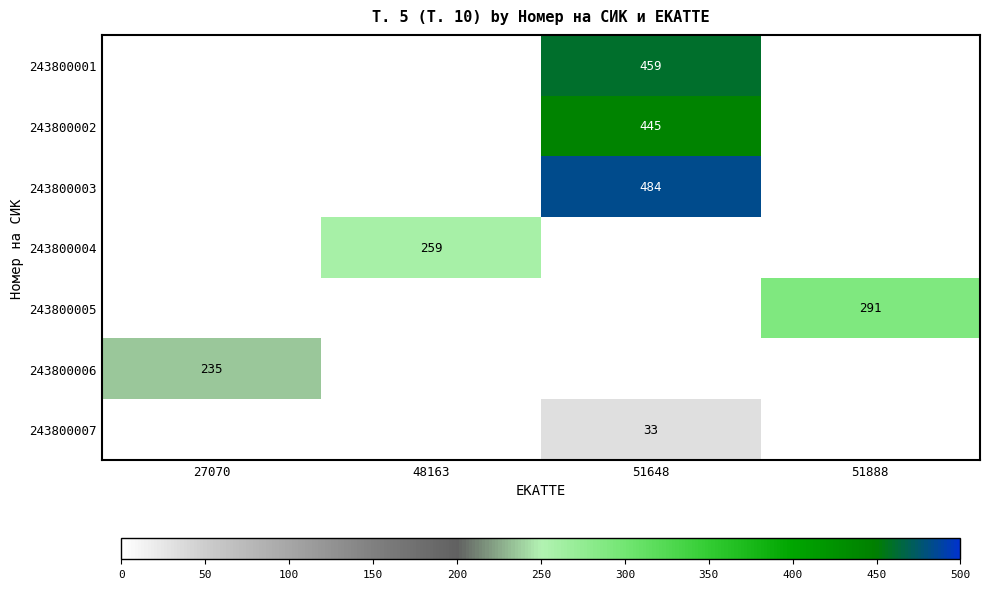

The value of 243800001 at 51648 is 459. True or false?

True